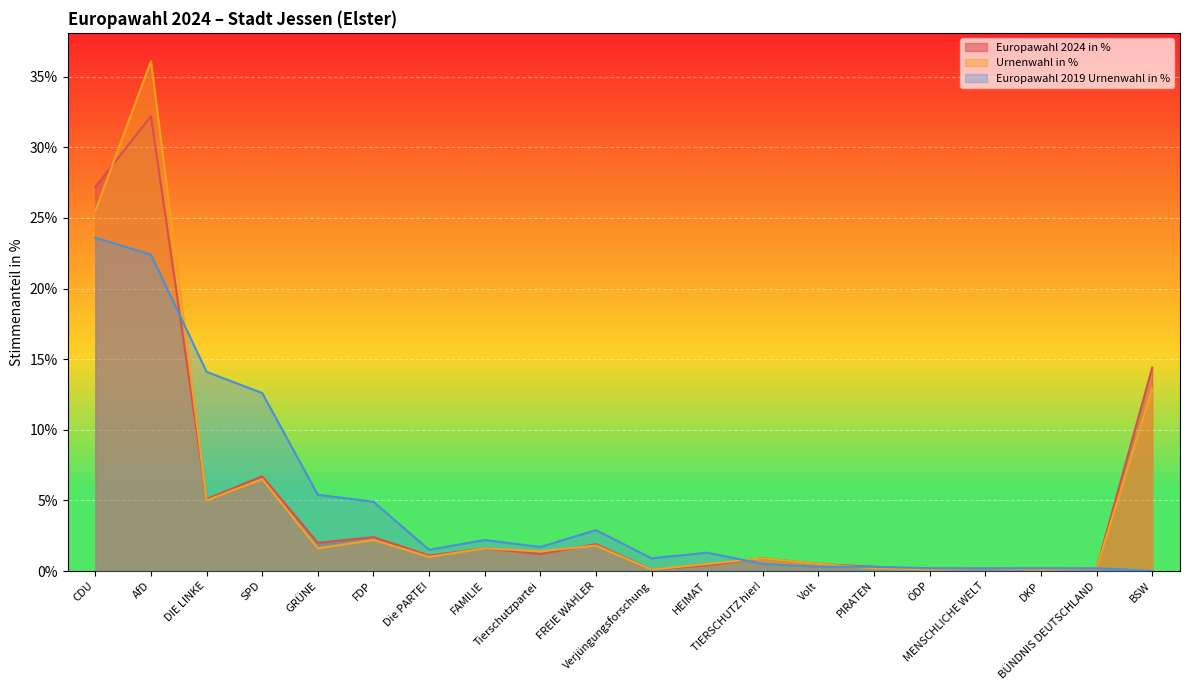

Where is the first local minimum for Urnenwahl in %?

DIE LINKE